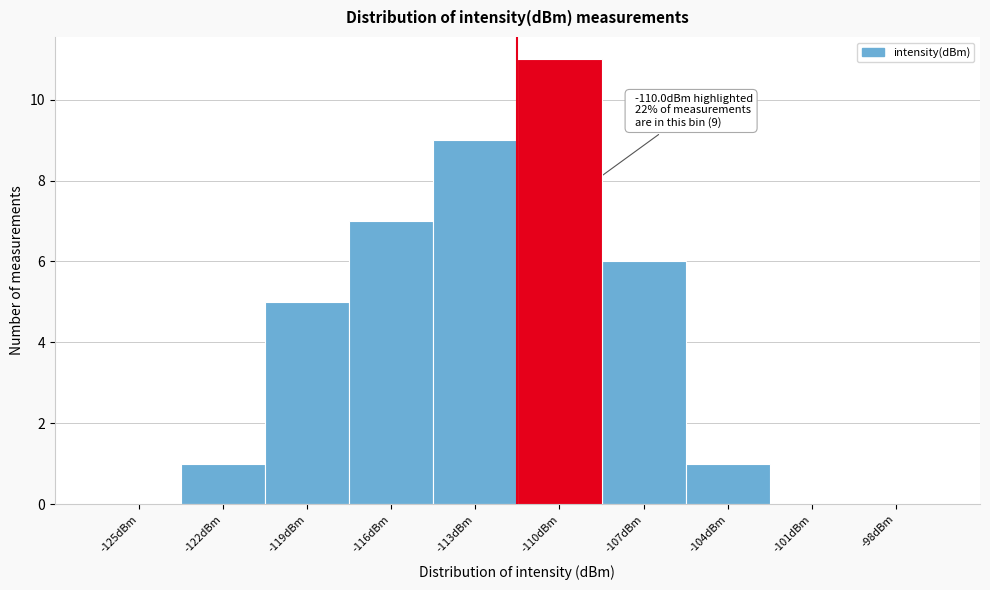

Reading left to right, list all the values displayed in this chart.

-125dBm=0	-122dBm=1	-119dBm=5	-116dBm=7	-113dBm=9	-110dBm=11	-107dBm=6	-104dBm=1	-101dBm=0	-98dBm=0